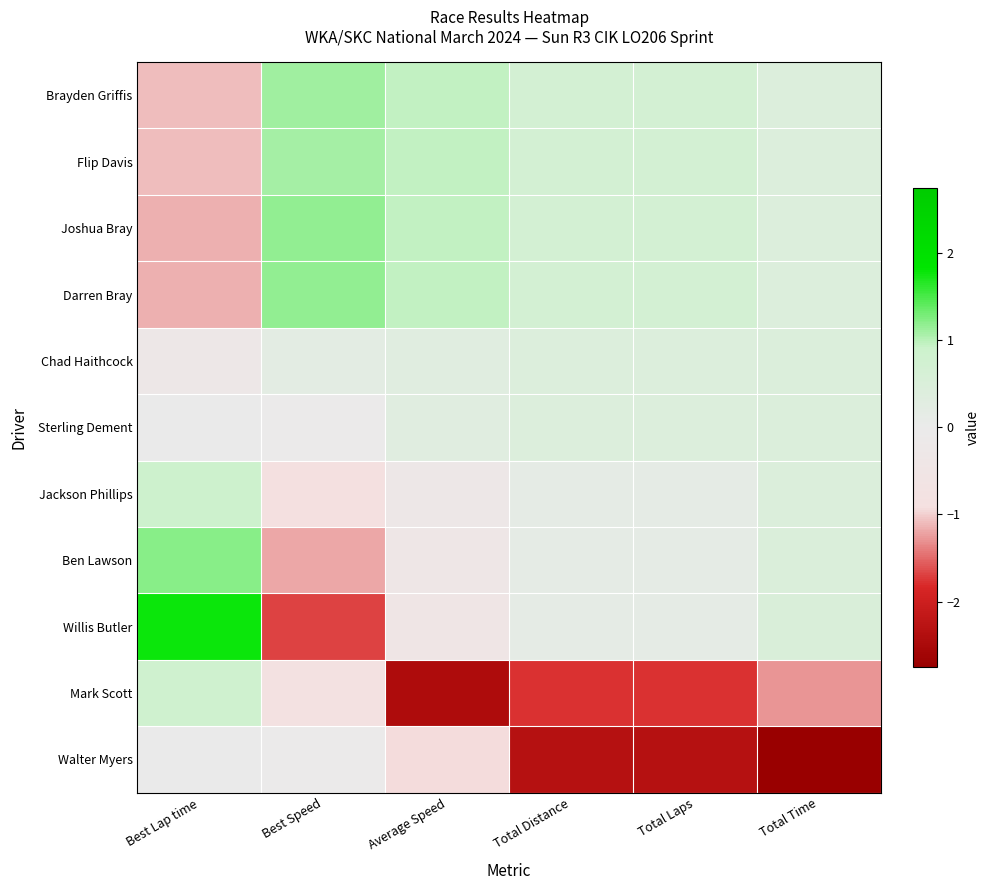

Between Total Distance and Best Speed, which is larger?

Best Speed